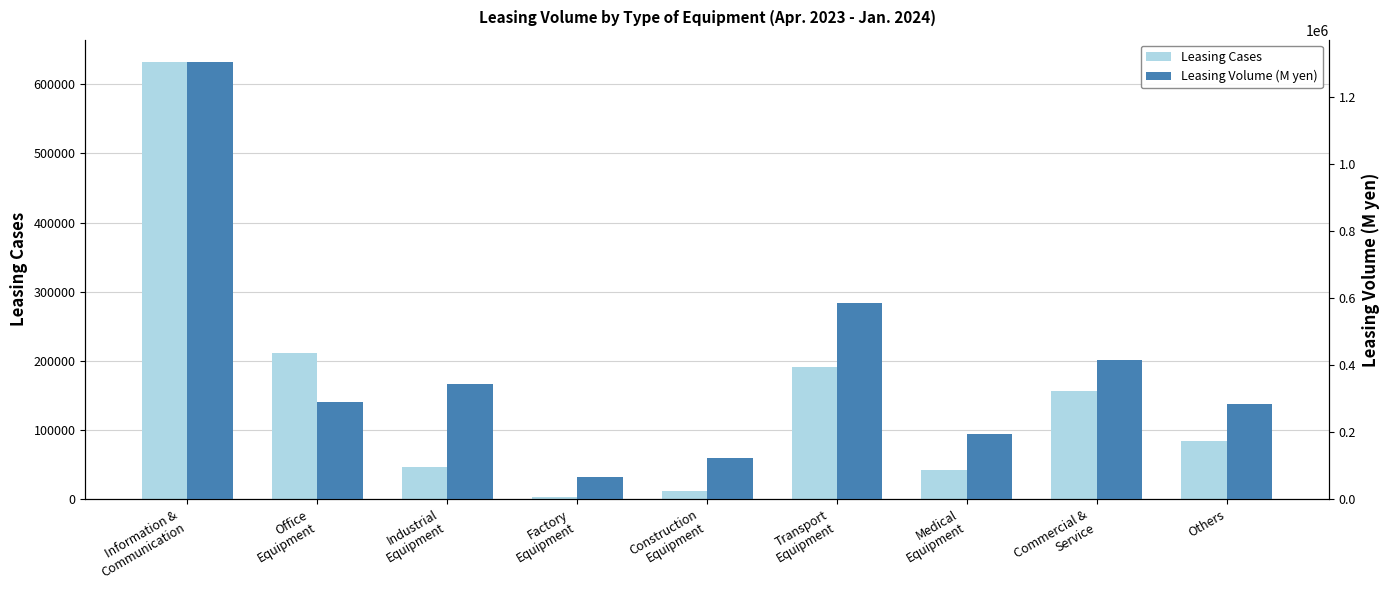

Which category has the highest value in the Leasing Volume (M yen) series?

Information &
Communication